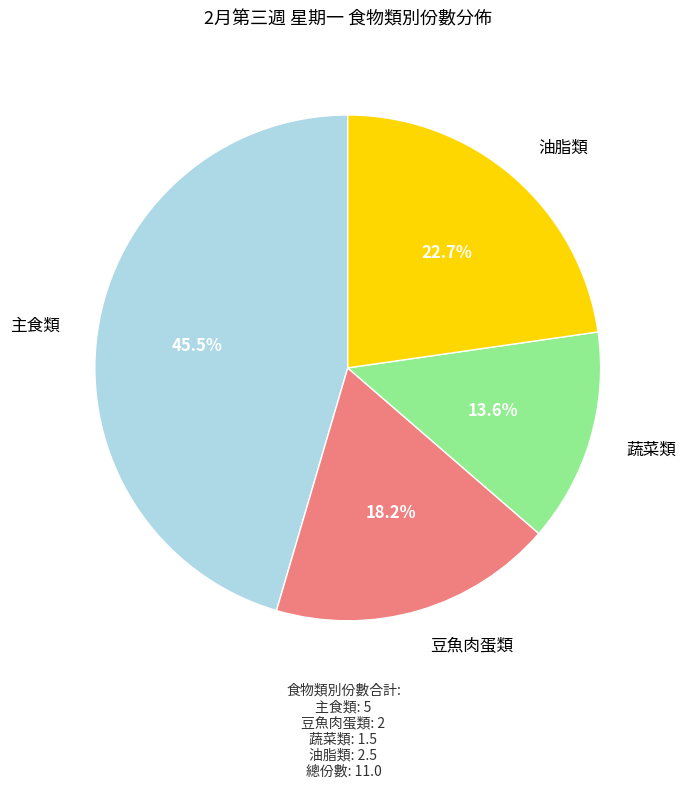

Does any single category account for the majority?

No